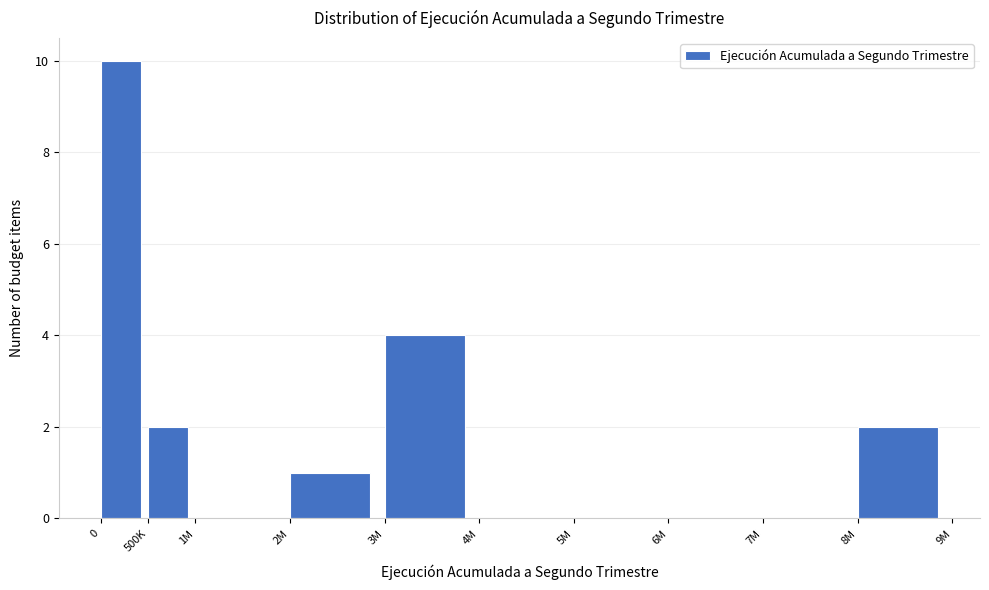

Reading left to right, what are all the values shown in this chart?

0=10	500K=2	1M=0	2M=1	3M=4	4M=0	5M=0	6M=0	7M=0	8M=2